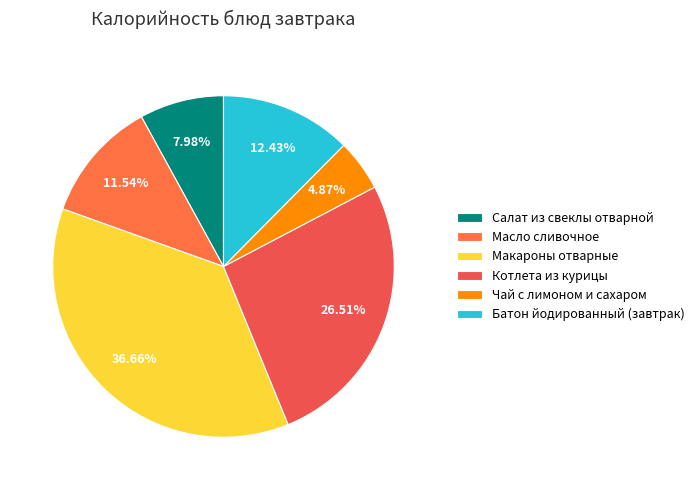

Which slice is the smallest?

Чай с лимоном и сахаром